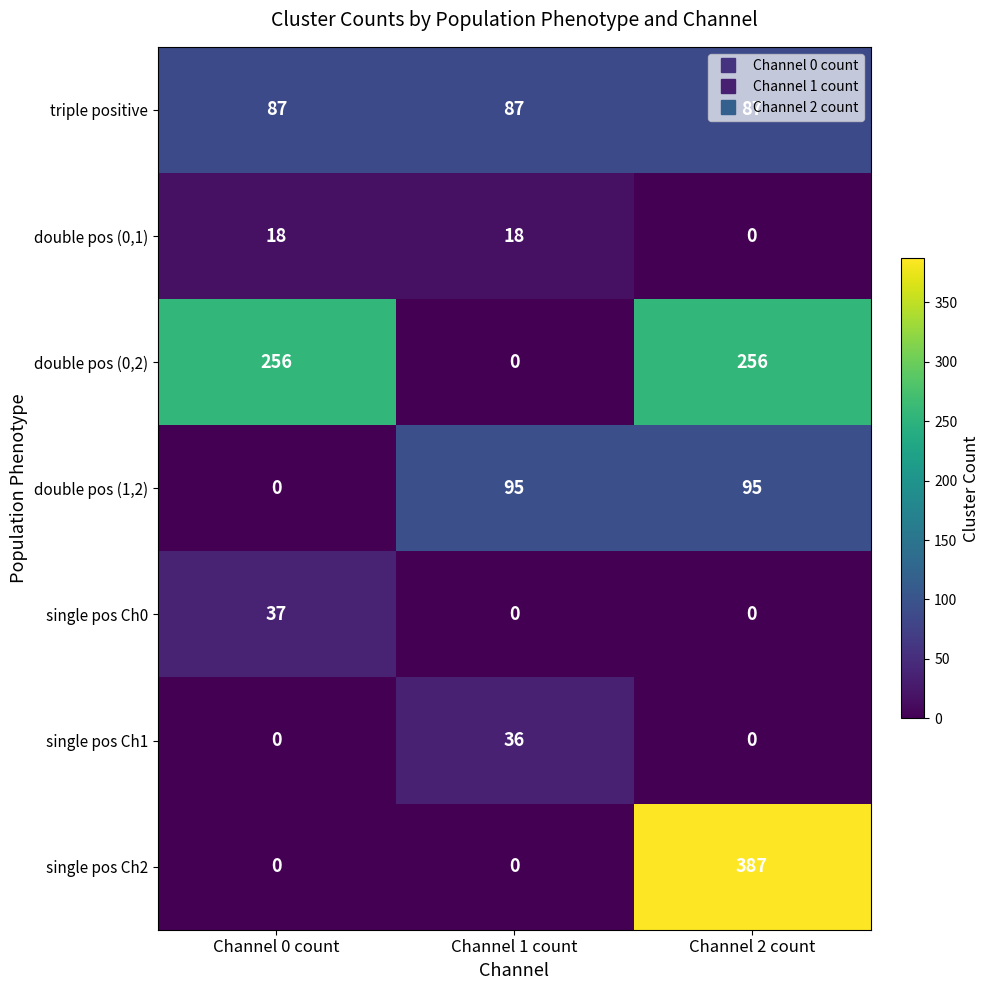

What value does the triple positive series have at Channel 1 count?

87